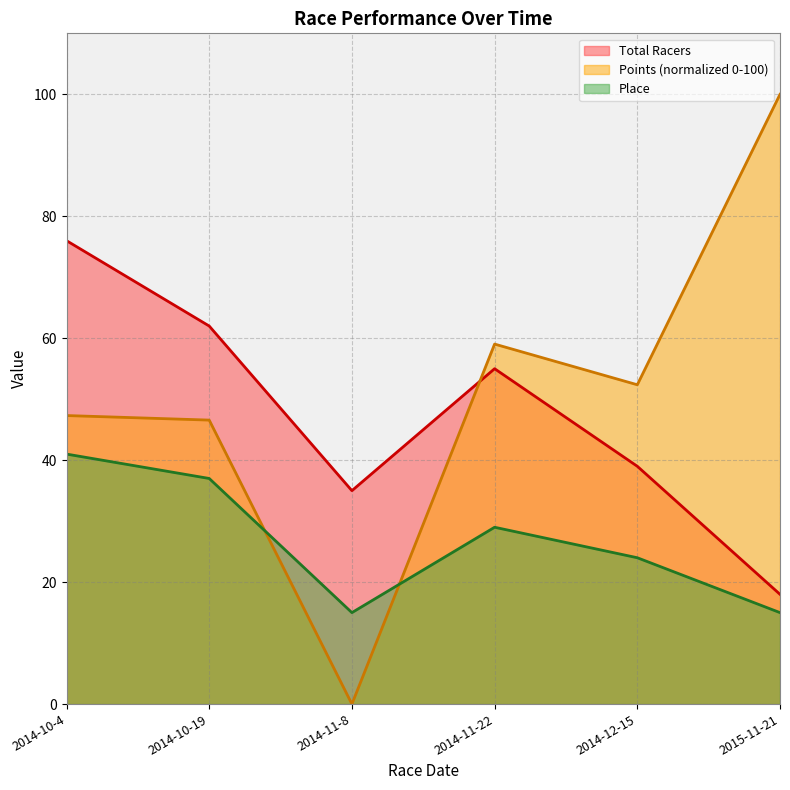

What is the difference between the second highest and minimum values in the Points series?

59.0